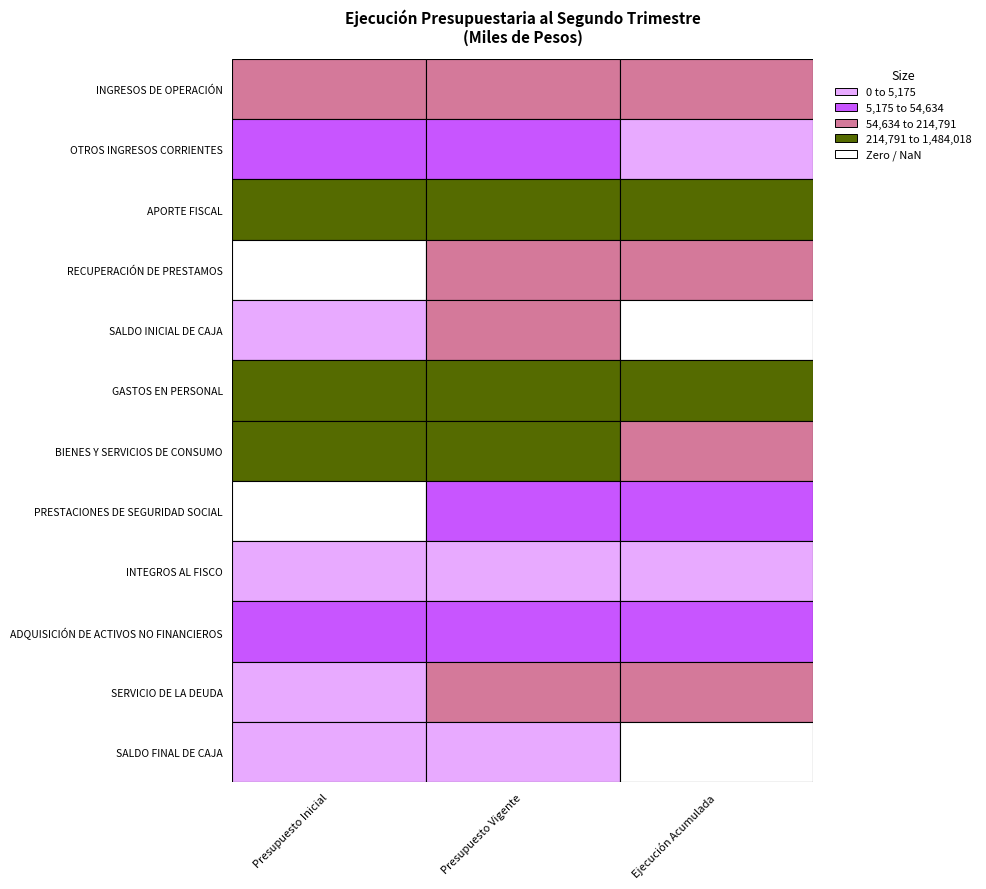

Which has a higher value, Presupuesto Vigente or Presupuesto Inicial?

Presupuesto Vigente